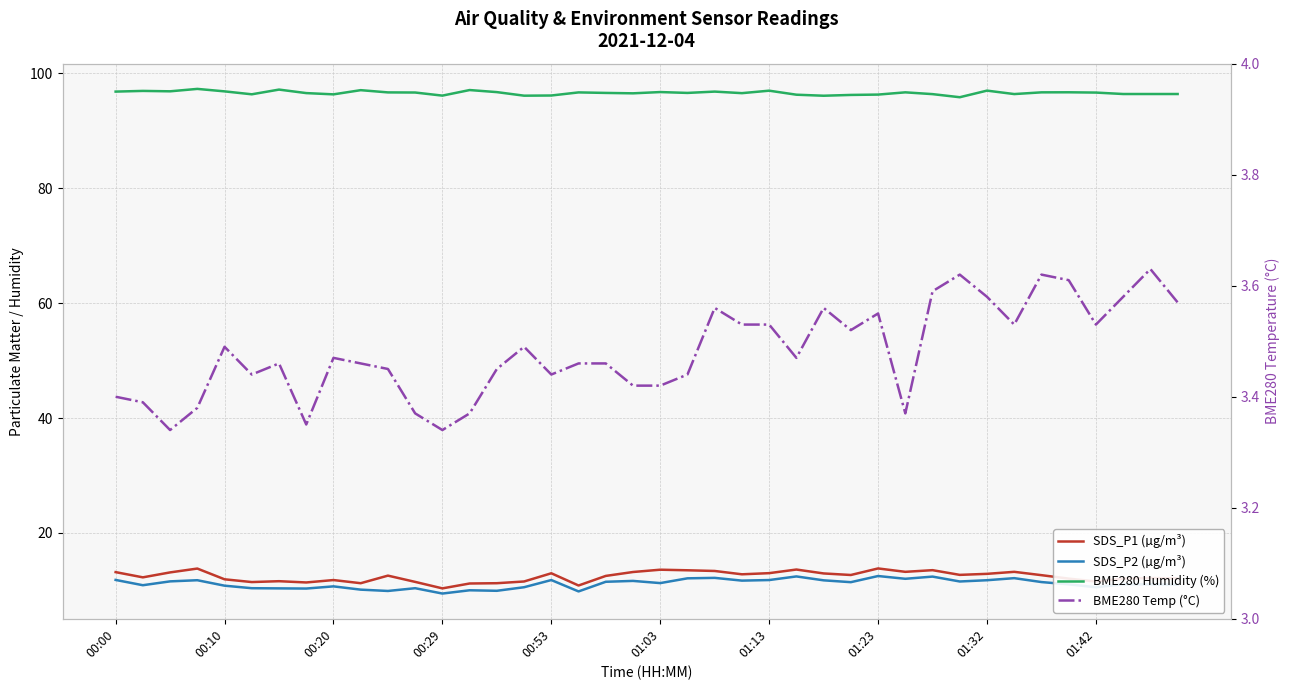

What is the label of the 5th point from the left?

00:10